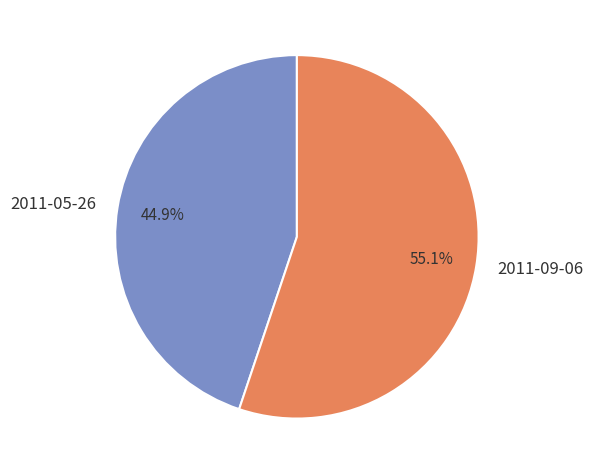

Combined, do 2011-09-06 and 2011-05-26 account for over 50%?

Yes